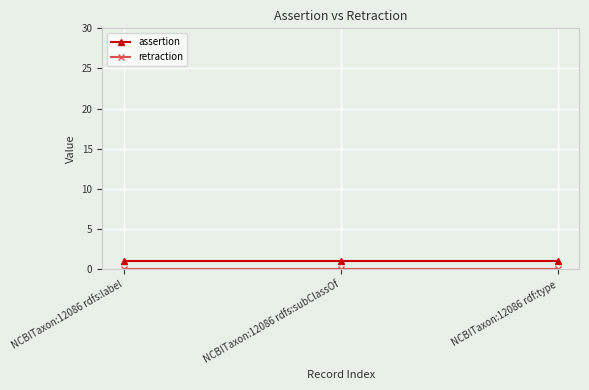

At how many categories does at least one series exceed 0?

3